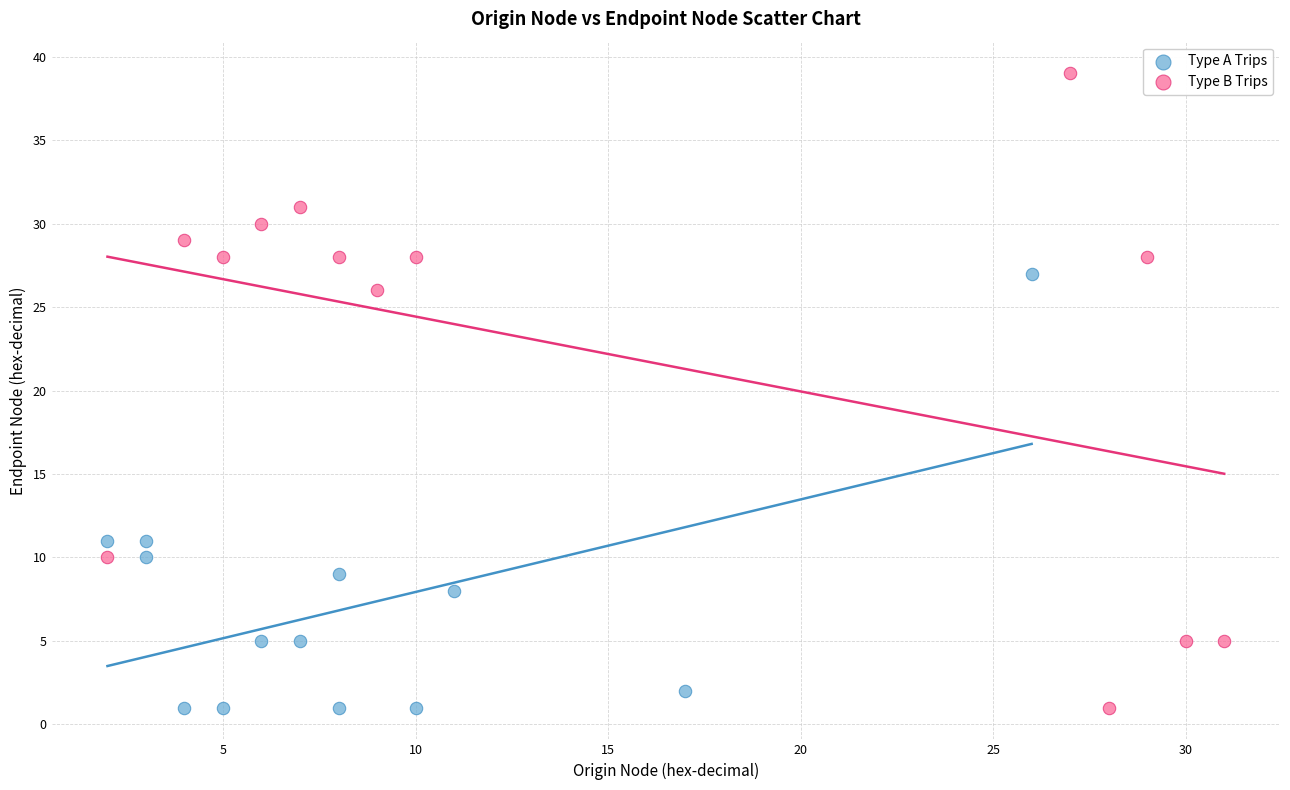

Which series reaches the maximum Y coordinate?

Type B Trips